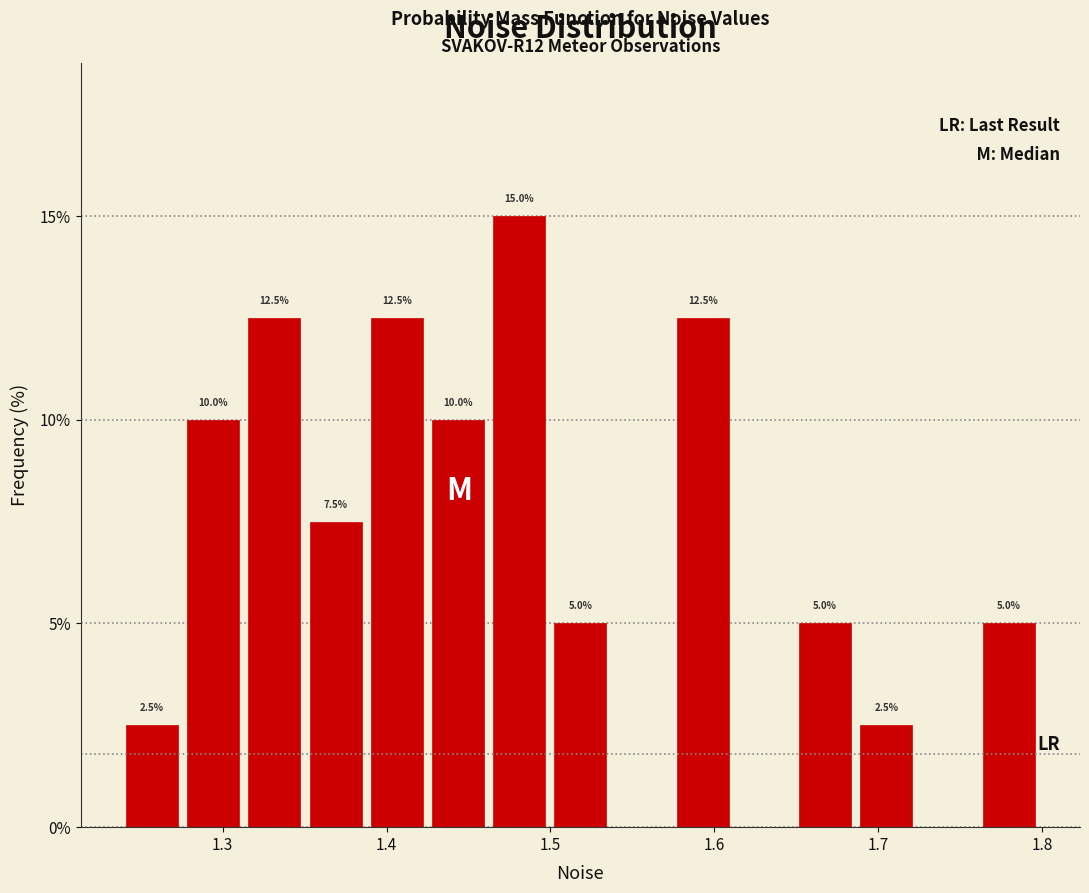

Read against the x-axis, roughly where is the centre of the tallest bar?

1.48